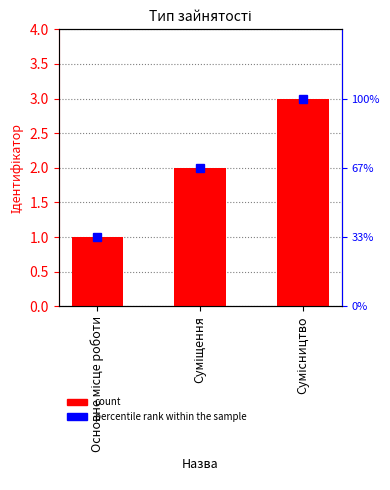

Which has a higher value, Основне місце роботи or Суміщення?

Суміщення